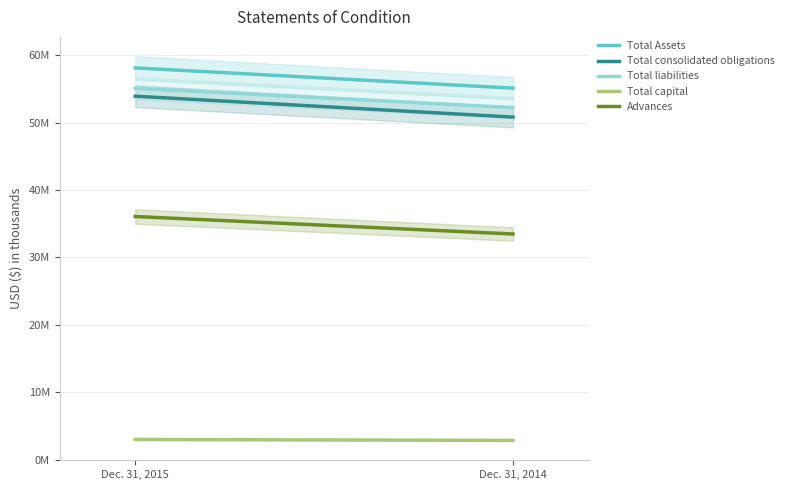

Reading right to left, extract all data points from this chart.

Total Assets: Dec. 31, 2014=55106677	Dec. 31, 2015=58108801
Total consolidated obligations: Dec. 31, 2014=50815382	Dec. 31, 2015=53912506
Total liabilities: Dec. 31, 2014=52228891	Dec. 31, 2015=55085888
Total capital: Dec. 31, 2014=2877786	Dec. 31, 2015=3022913
Advances: Dec. 31, 2014=33482074	Dec. 31, 2015=36076167